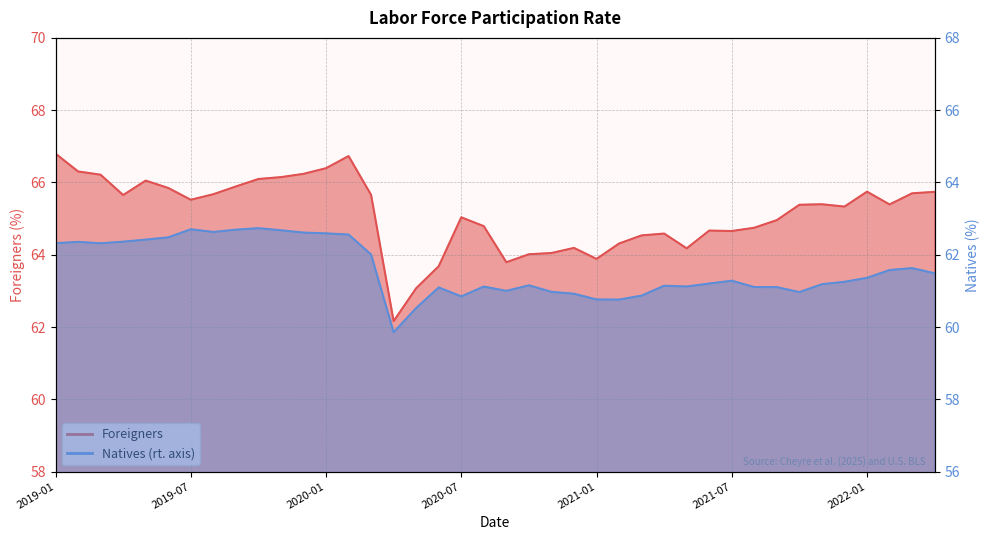

Between 2020-06 and 2022-03, which series saw the biggest shift?

Foreigners